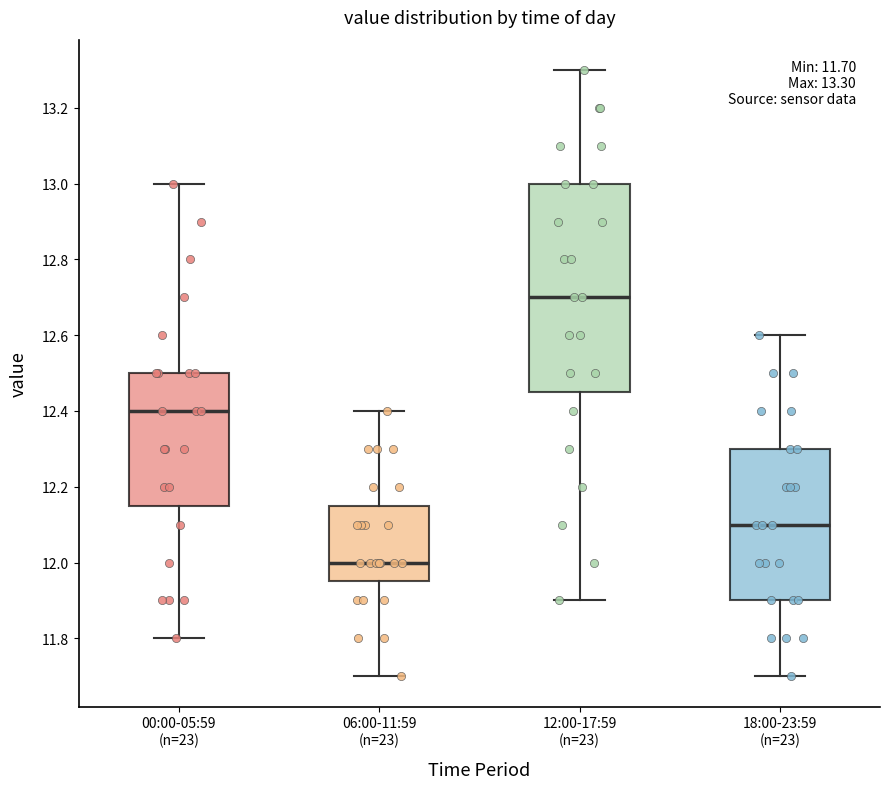

Which box has the highest median line?

12:00-17:59 (n=23)